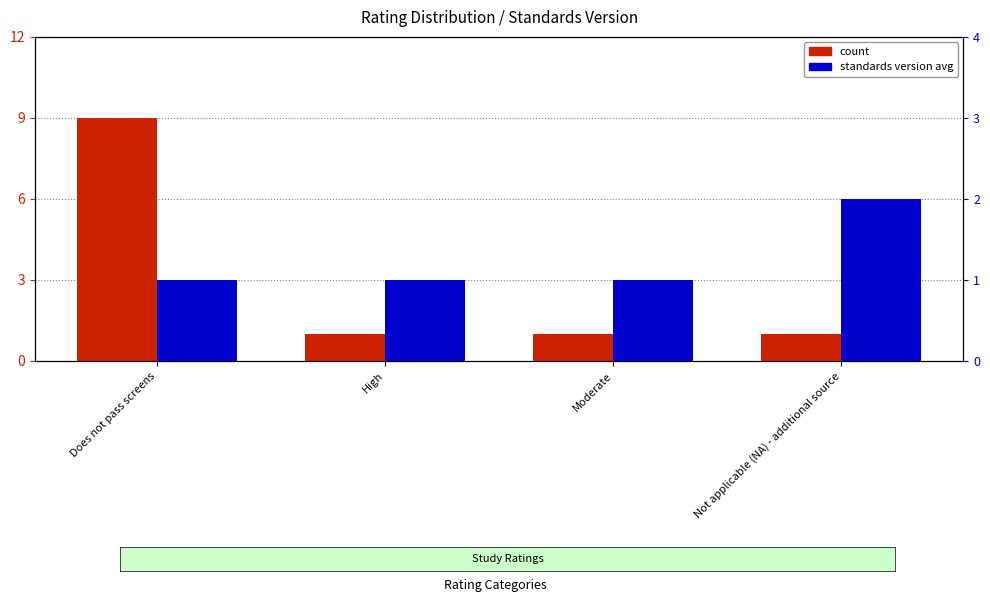

Count the count values in the range 1 to 9.

4